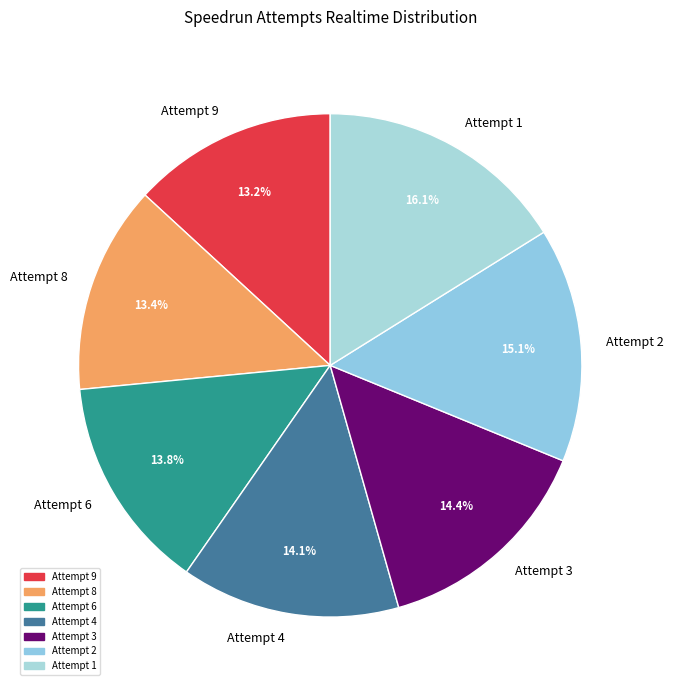

Approximately how many times larger is the value at Attempt 6 compared to Attempt 9?

1.0